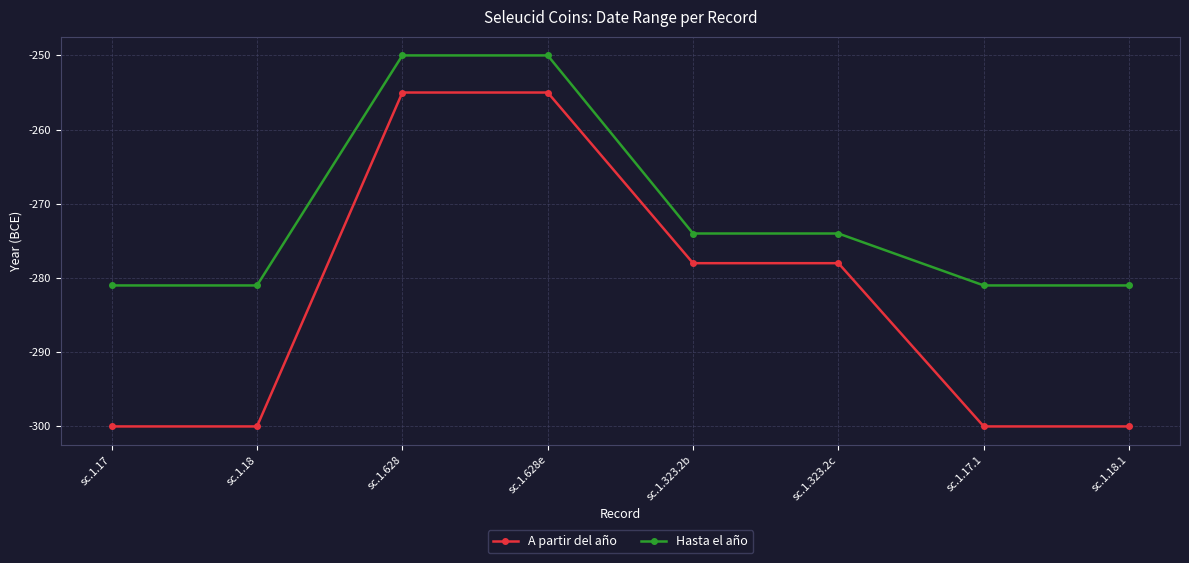

True or false: A partir del año has a value of -160 at sc.1.323.2b.

False